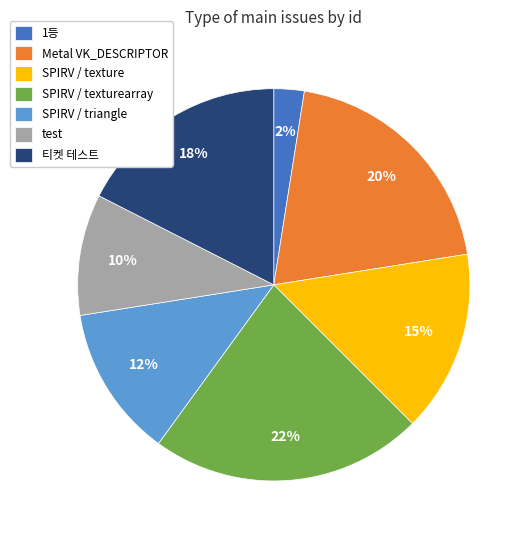

To the nearest percent, what is the difference between the largest and smallest slice percentages?

20%